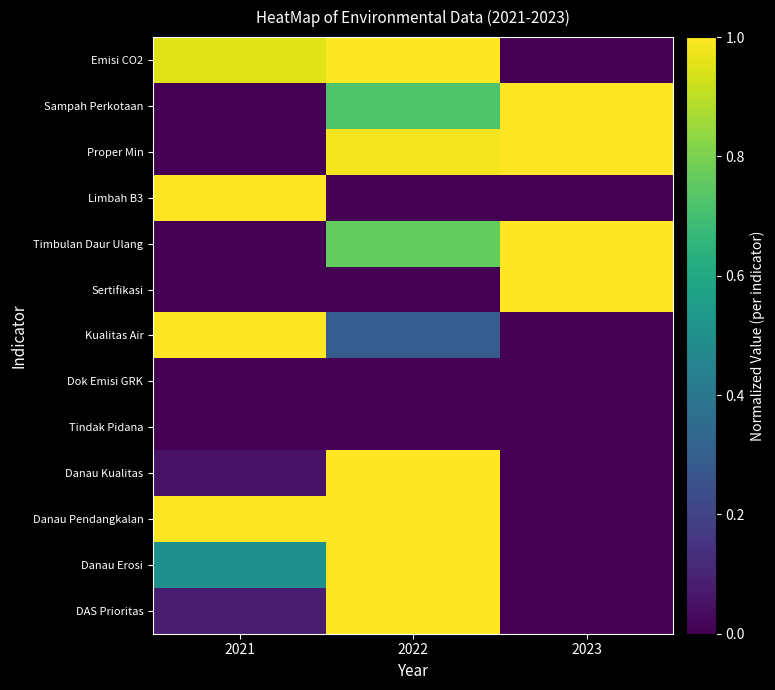

Reading left to right, extract all data points from this chart.

Emisi CO2: 2021=1.0	2022=1.0	2023=0.0
Sampah Perkotaan: 2021=0.0	2022=0.7	2023=1.0
Proper Min: 2021=0.0	2022=1.0	2023=1.0
Limbah B3: 2021=1.0	2022=0.0	2023=0.0
Timbulan Daur Ulang: 2021=0.0	2022=0.8	2023=1.0
Sertifikasi: 2021=0.0	2022=0.0	2023=1.0
Kualitas Air: 2021=1.0	2022=0.3	2023=0.0
Dok Emisi GRK: 2021=0.0	2022=0.0	2023=0.0
Tindak Pidana: 2021=0.0	2022=0.0	2023=0.0
Danau Kualitas: 2021=0.1	2022=1.0	2023=0.0
Danau Pendangkalan: 2021=1.0	2022=1.0	2023=0.0
Danau Erosi: 2021=0.5	2022=1.0	2023=0.0
DAS Prioritas: 2021=0.1	2022=1.0	2023=0.0